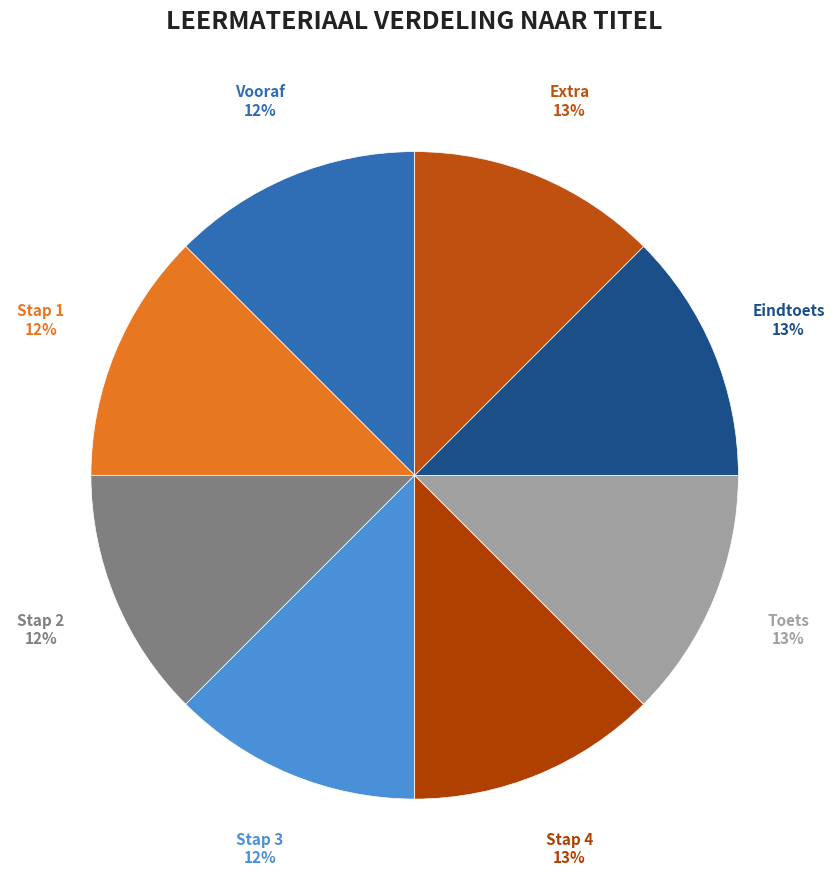

Does Extra represent more than half of the total?

No